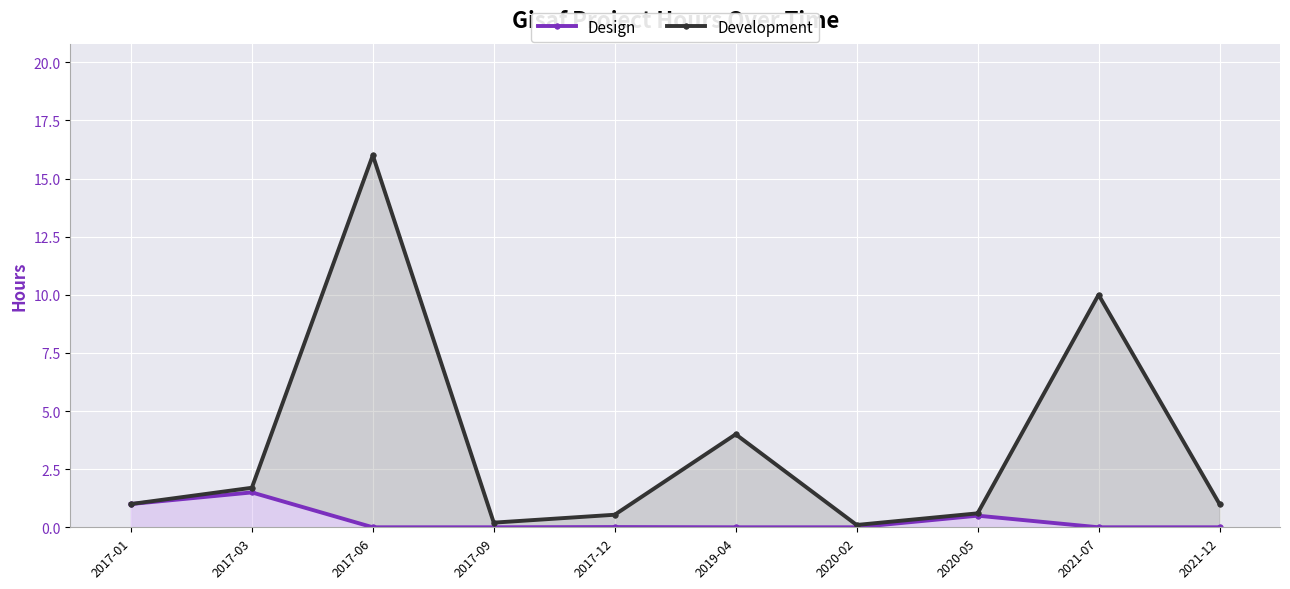

How many lines are shown in the chart?

2